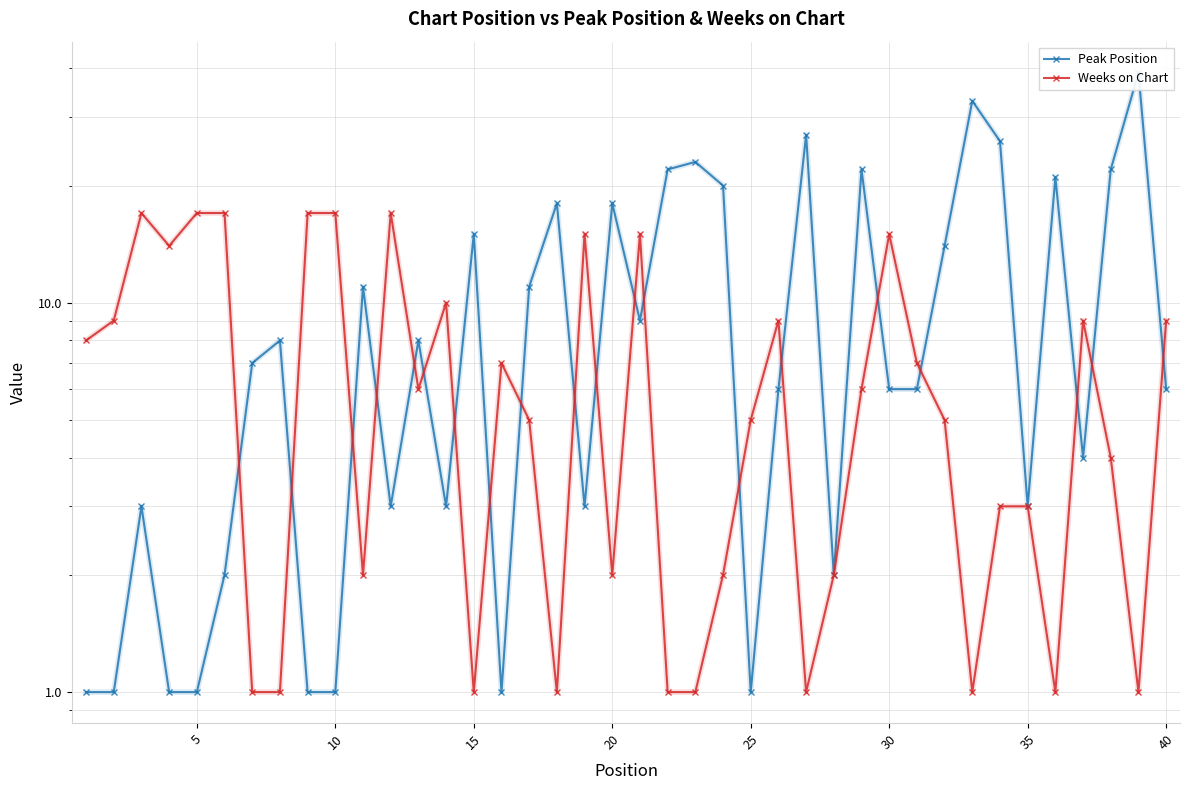

Rank the series by their average value, from lowest to highest.

Weeks on Chart, Peak Position